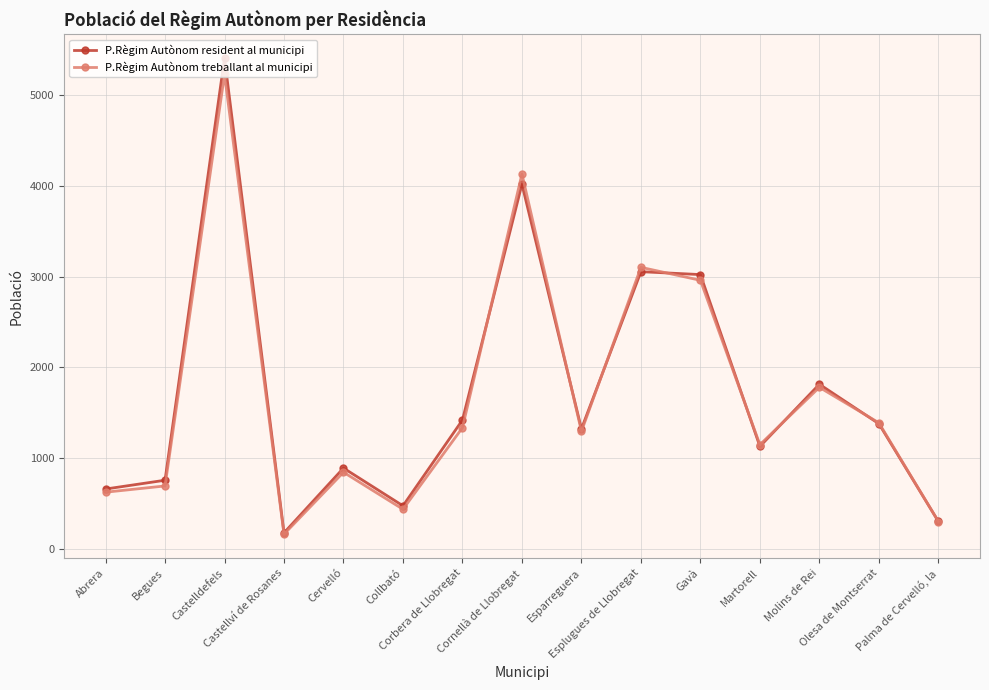

What is the average value of the P.Règim Autònom resident al municipi series?

1722